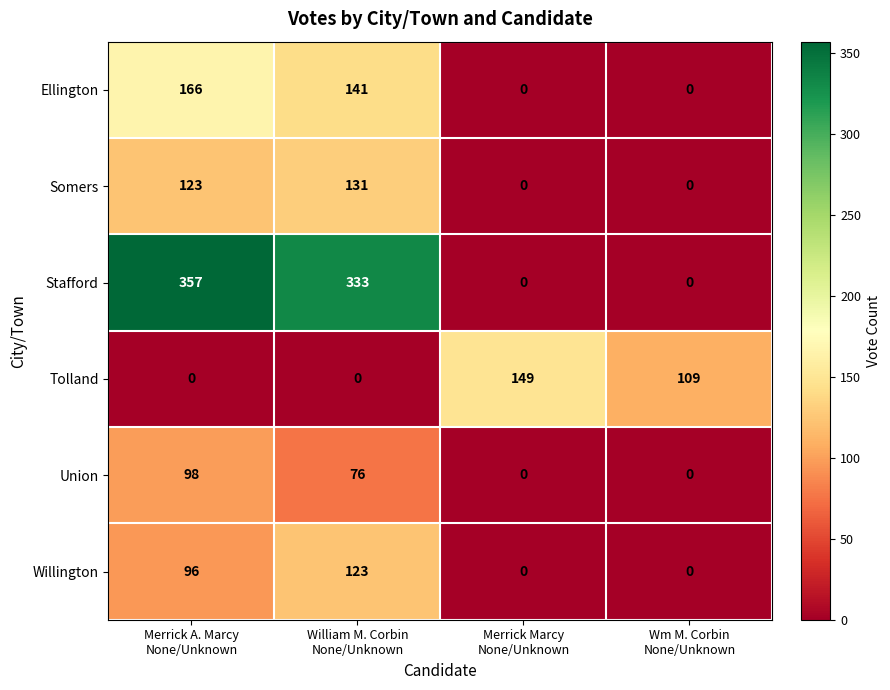

What is the maximum value for Union?

98